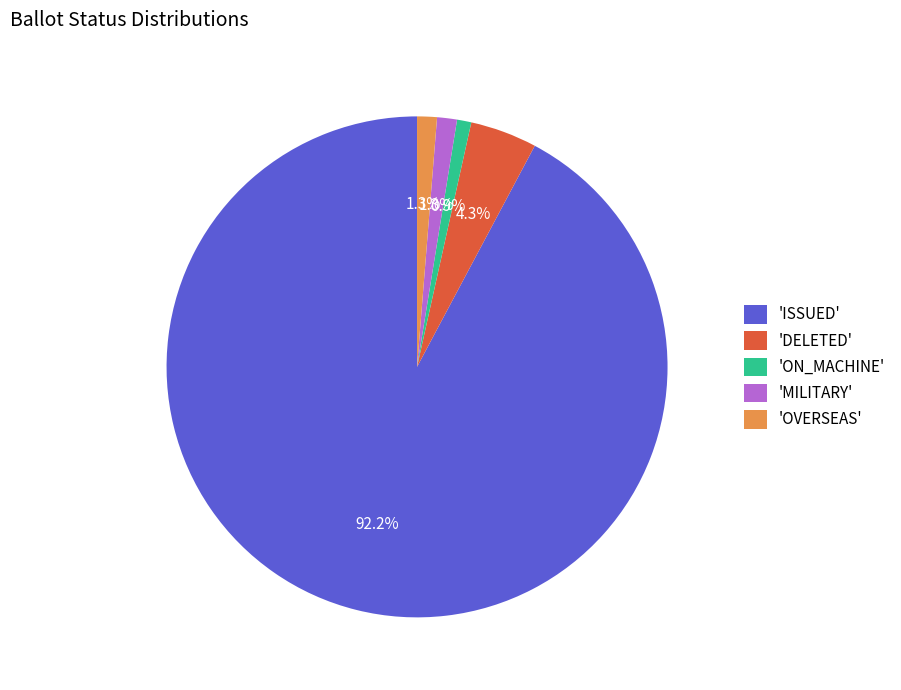

What percentage do 'ON_MACHINE' and 'DELETED' together represent?

5.2%